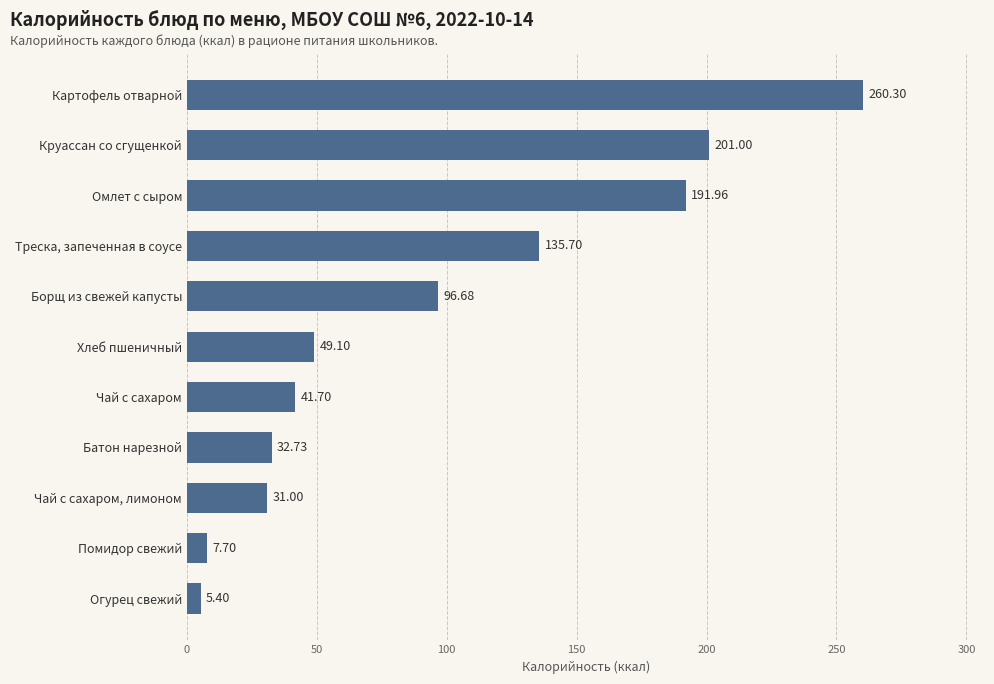

Where is the data nearest to the value 132?

Треска, запеченная в соусе